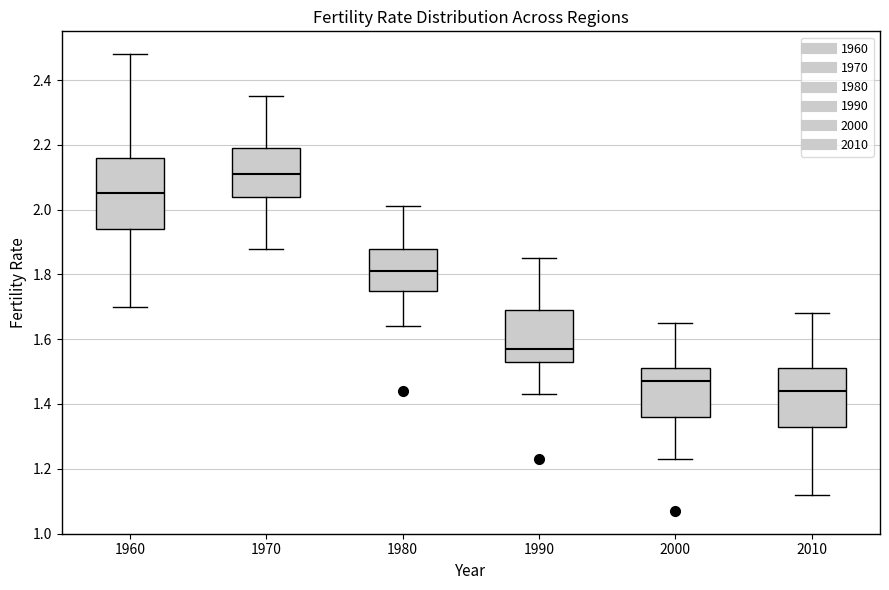

Which box has the highest median line?

1970